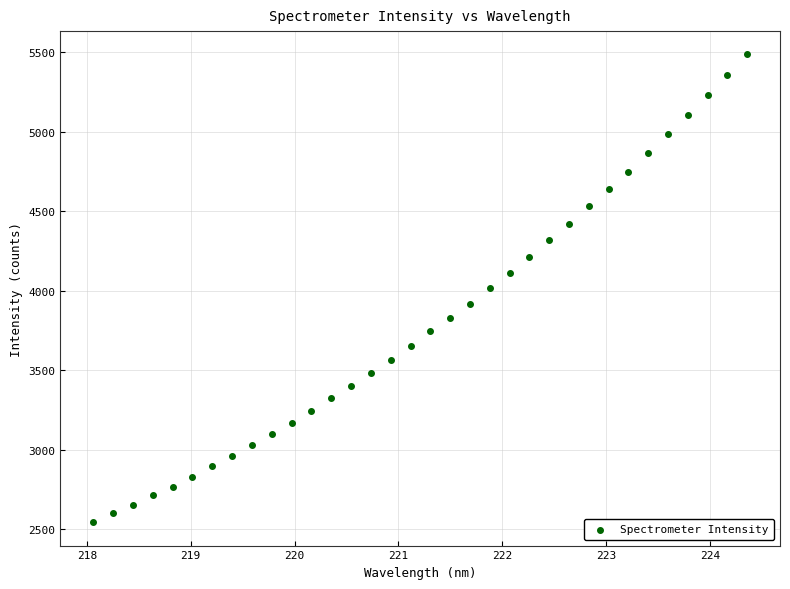

What is the range of Y values (max minus min)?

2938.9